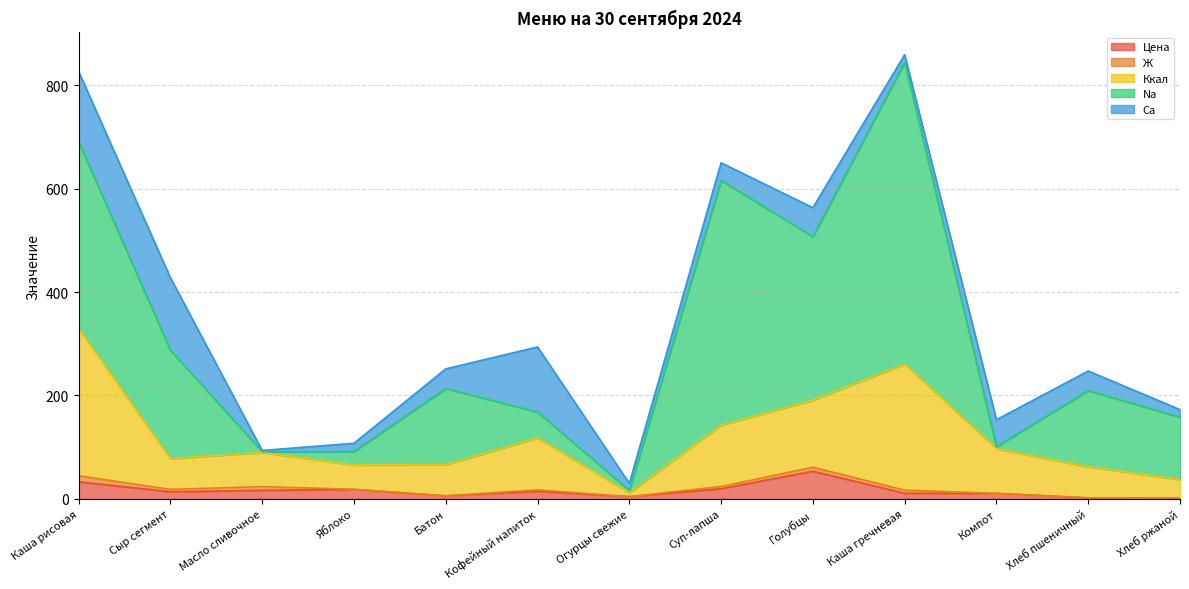

At which category is the sum across all series the highest?

Каша гречневая